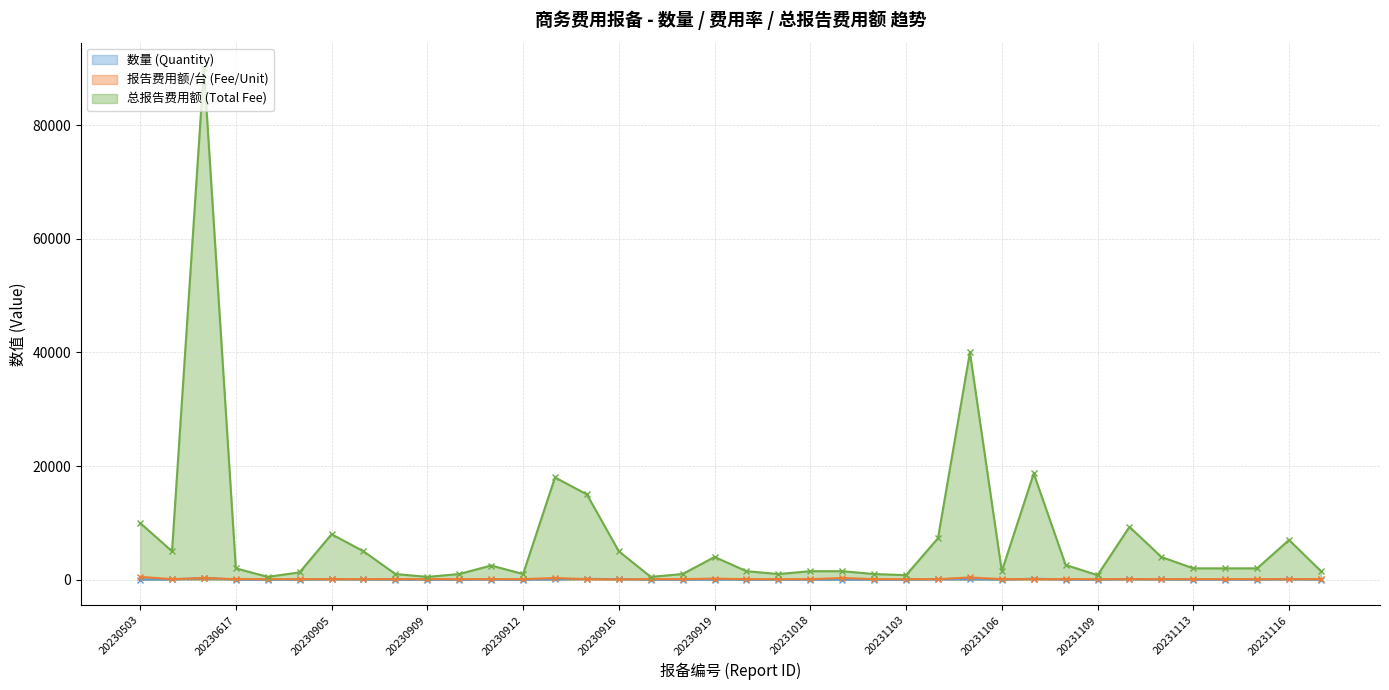

Which series has the largest total across all categories?

总报告费用额 (Total Fee)